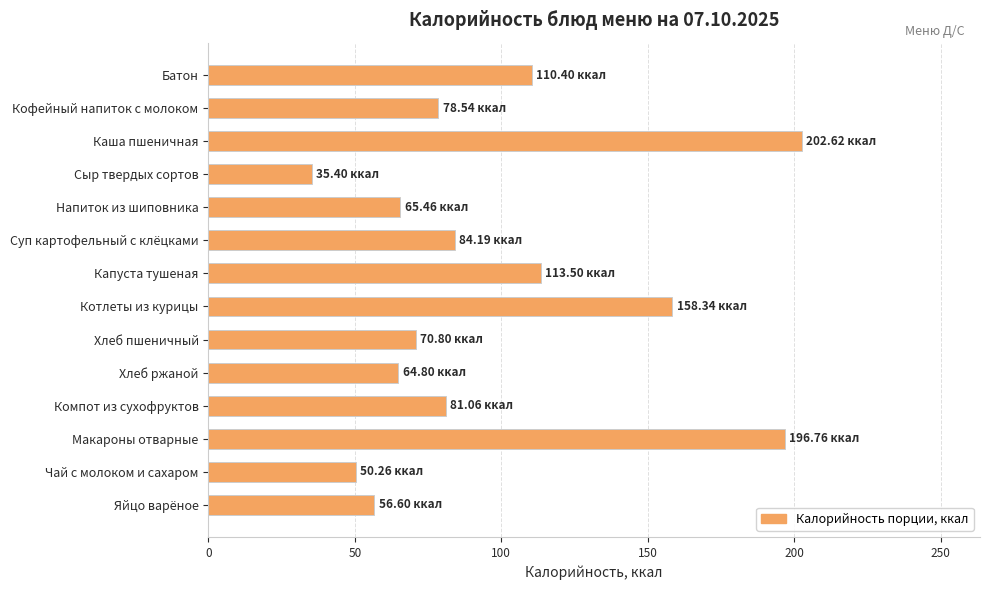

What is the average value?

97.8